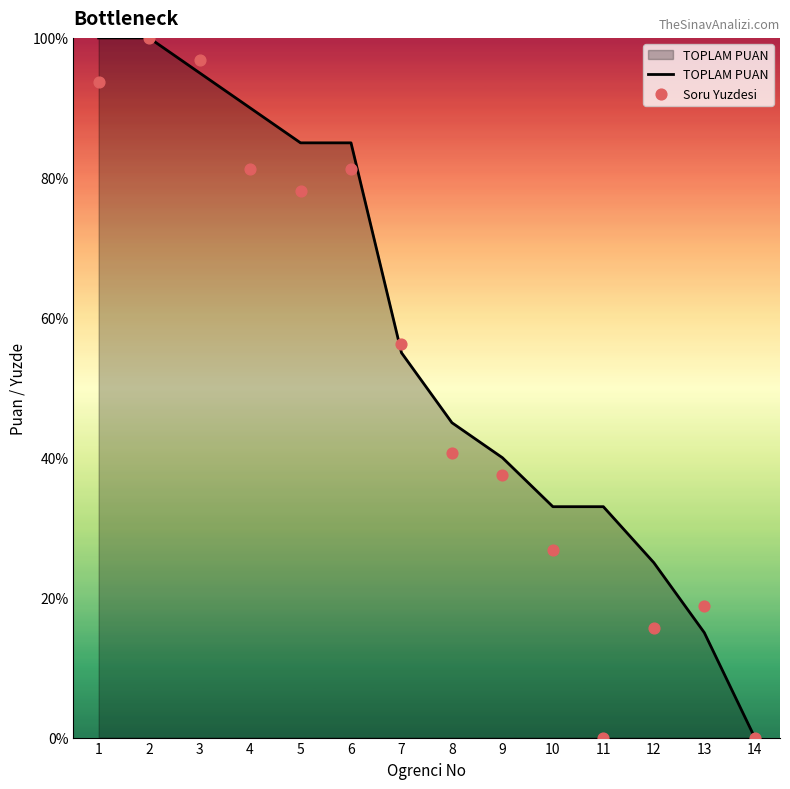

Which series reaches the minimum Y coordinate?

TOPLAM PUAN